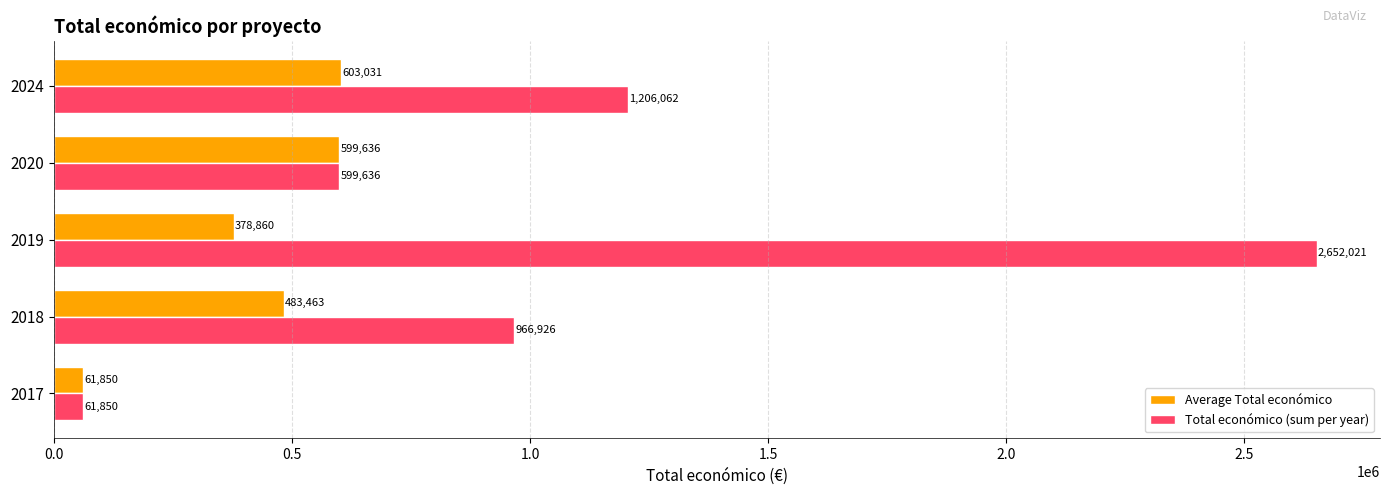

Is it true that Total económico (sum per year) equals 1206062.0 at 2024?

True